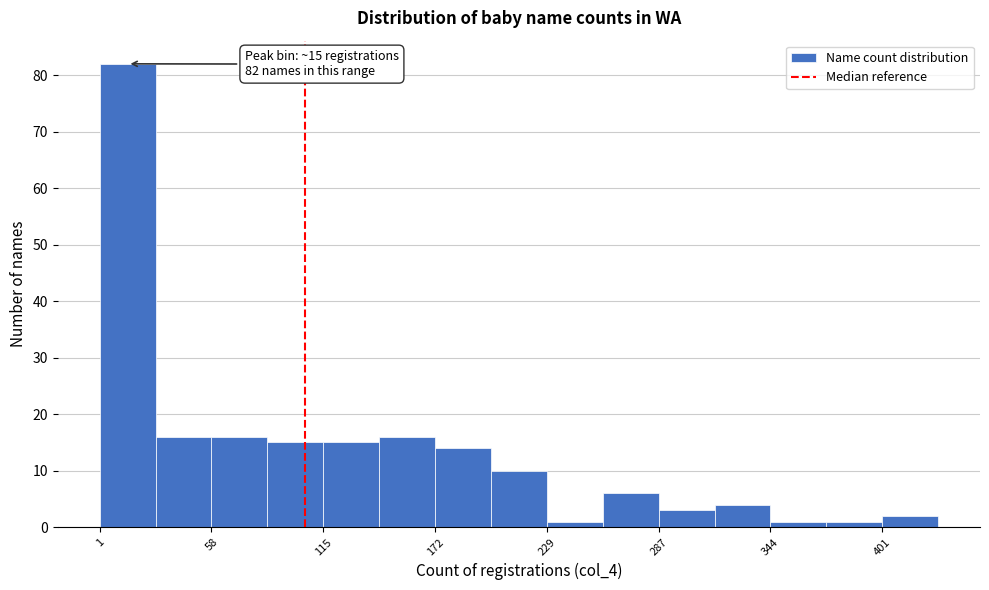

Read against the x-axis, roughly where is the centre of the tallest bar?

20